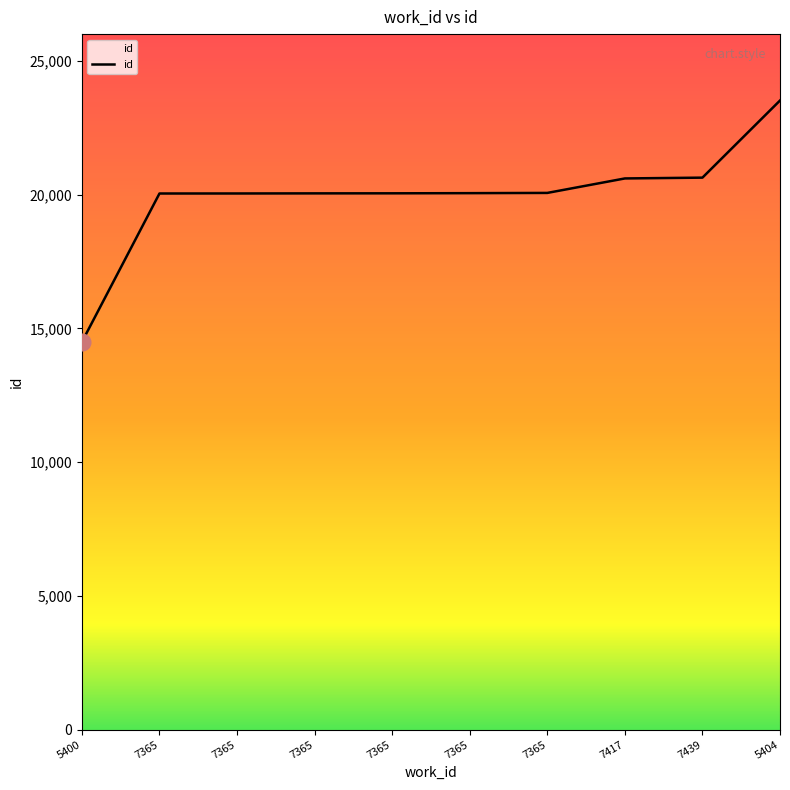

List the labels in order of value, largest first.

5404, 7439, 7417, 7365, 7365, 7365, 7365, 7365, 7365, 5400